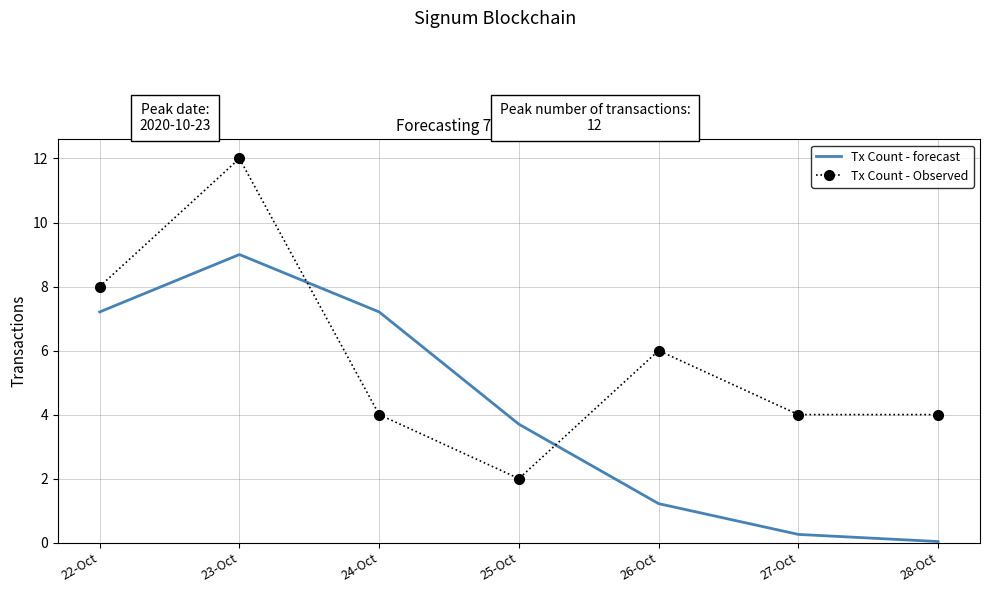

The value of Tx Count - Observed at 27-Oct is 4.0. True or false?

True